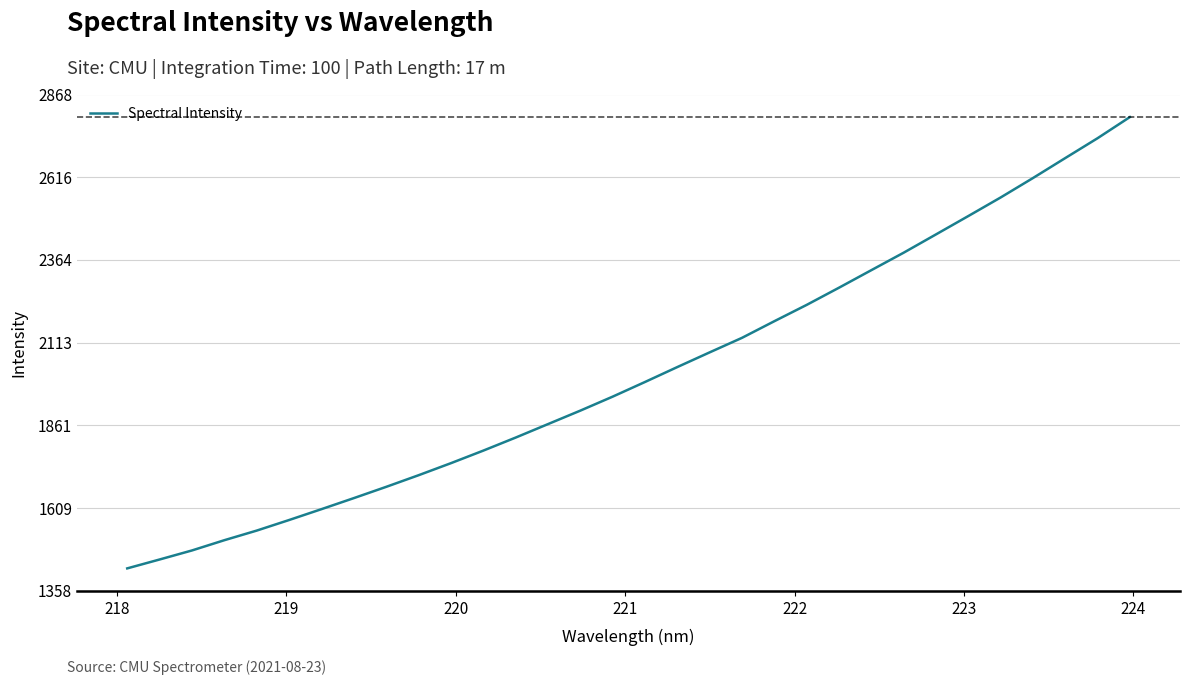

How many values are below 1993?

16